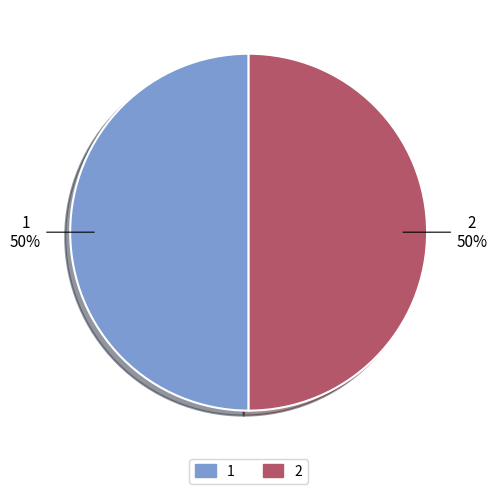

Is the sum of 2 and 1 greater than half?

Yes